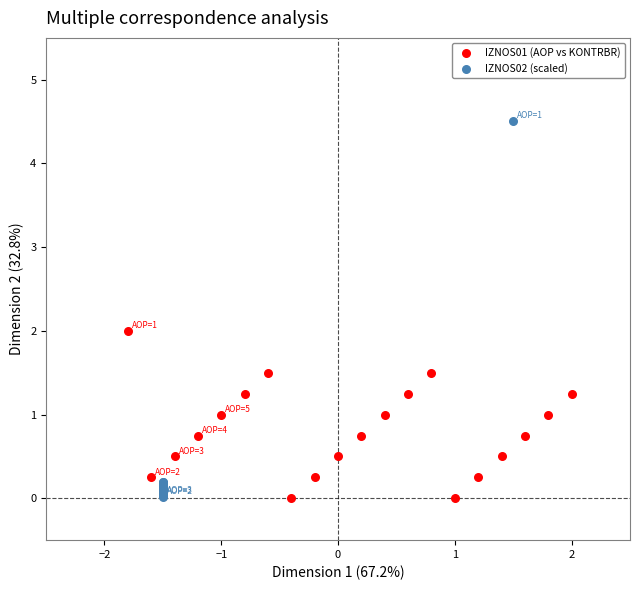

What are all the series names shown in the legend?

IZNOS01 (AOP vs KONTRBR), IZNOS02 (scaled)